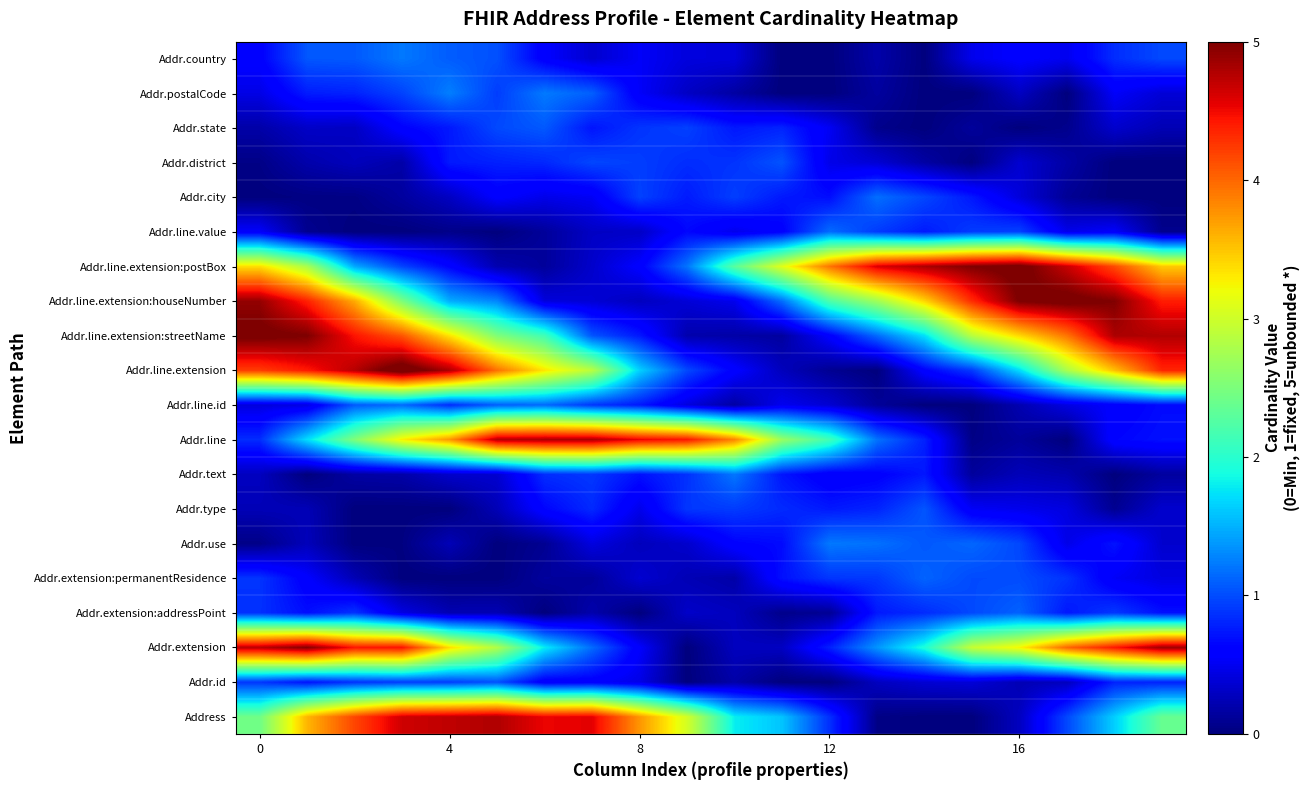

At how many categories does at least one series exceed 1?

20